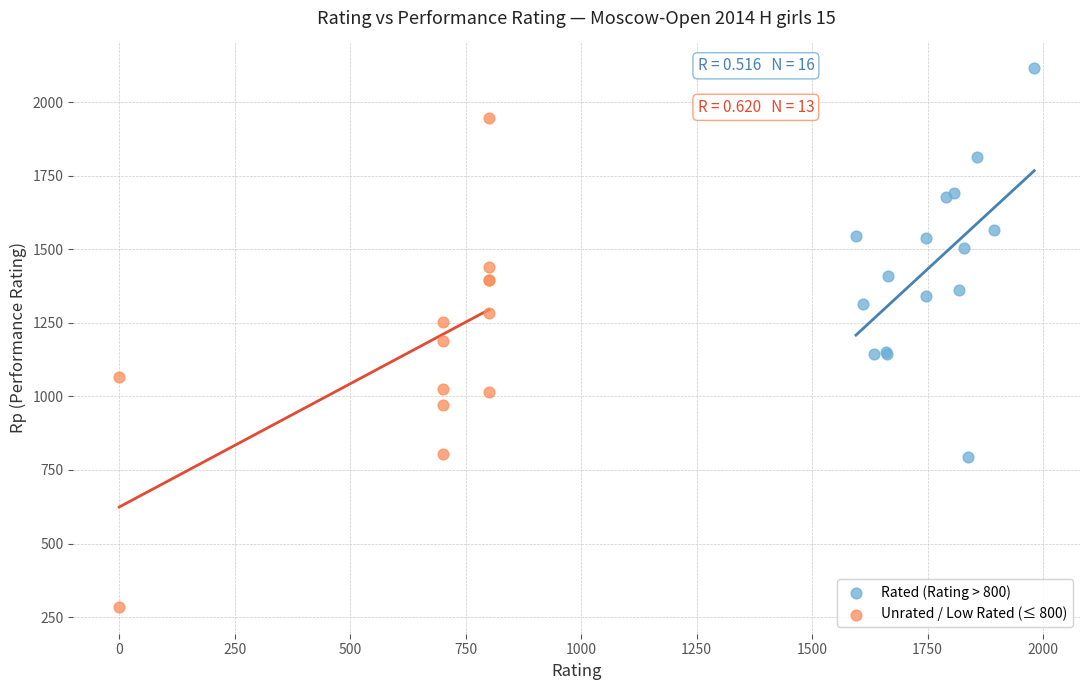

Which series contains the highest Y value?

Rated (Rating > 800)